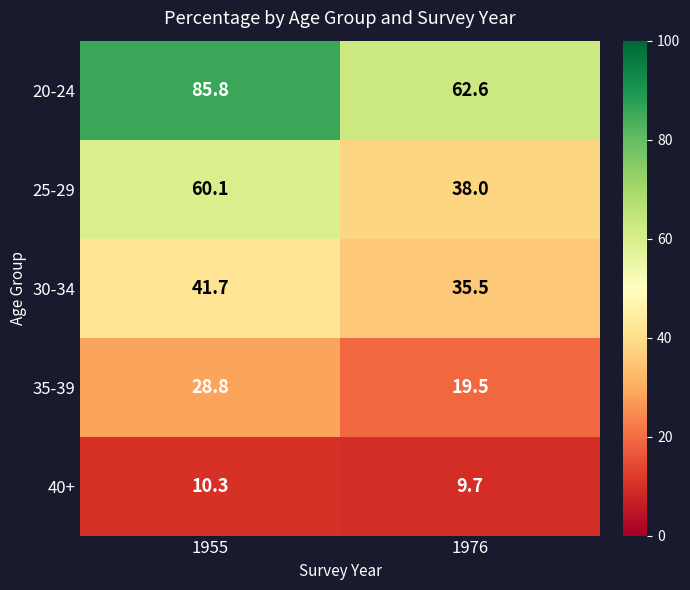

Rank the series at 1976 from lowest to highest value.

40+, 35-39, 30-34, 25-29, 20-24